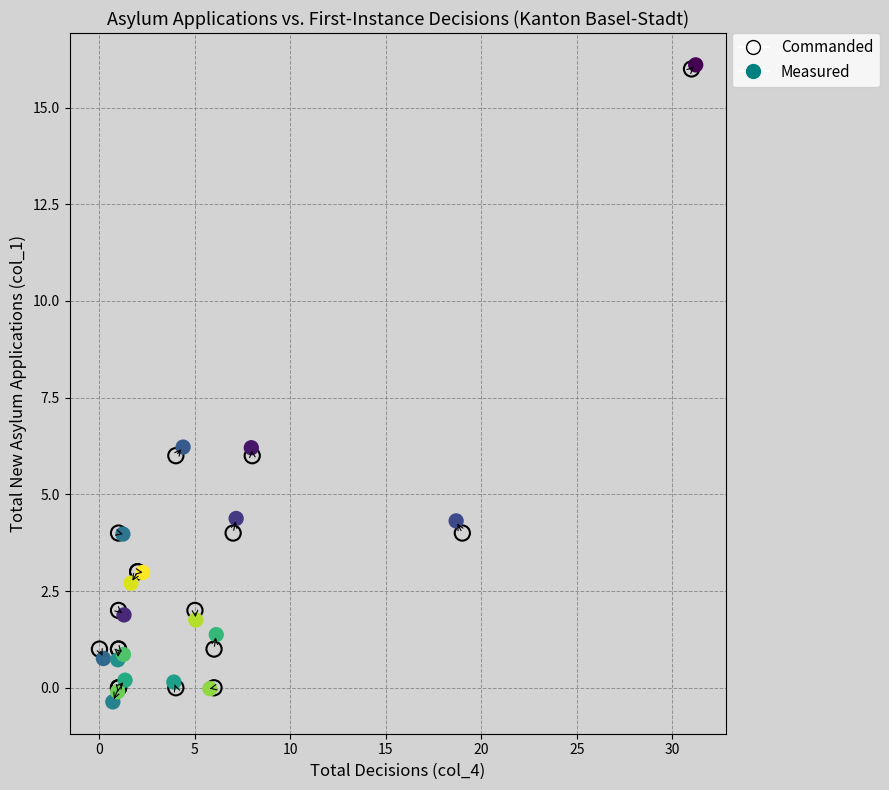

Which series has the widest spread of Y values?

Measured